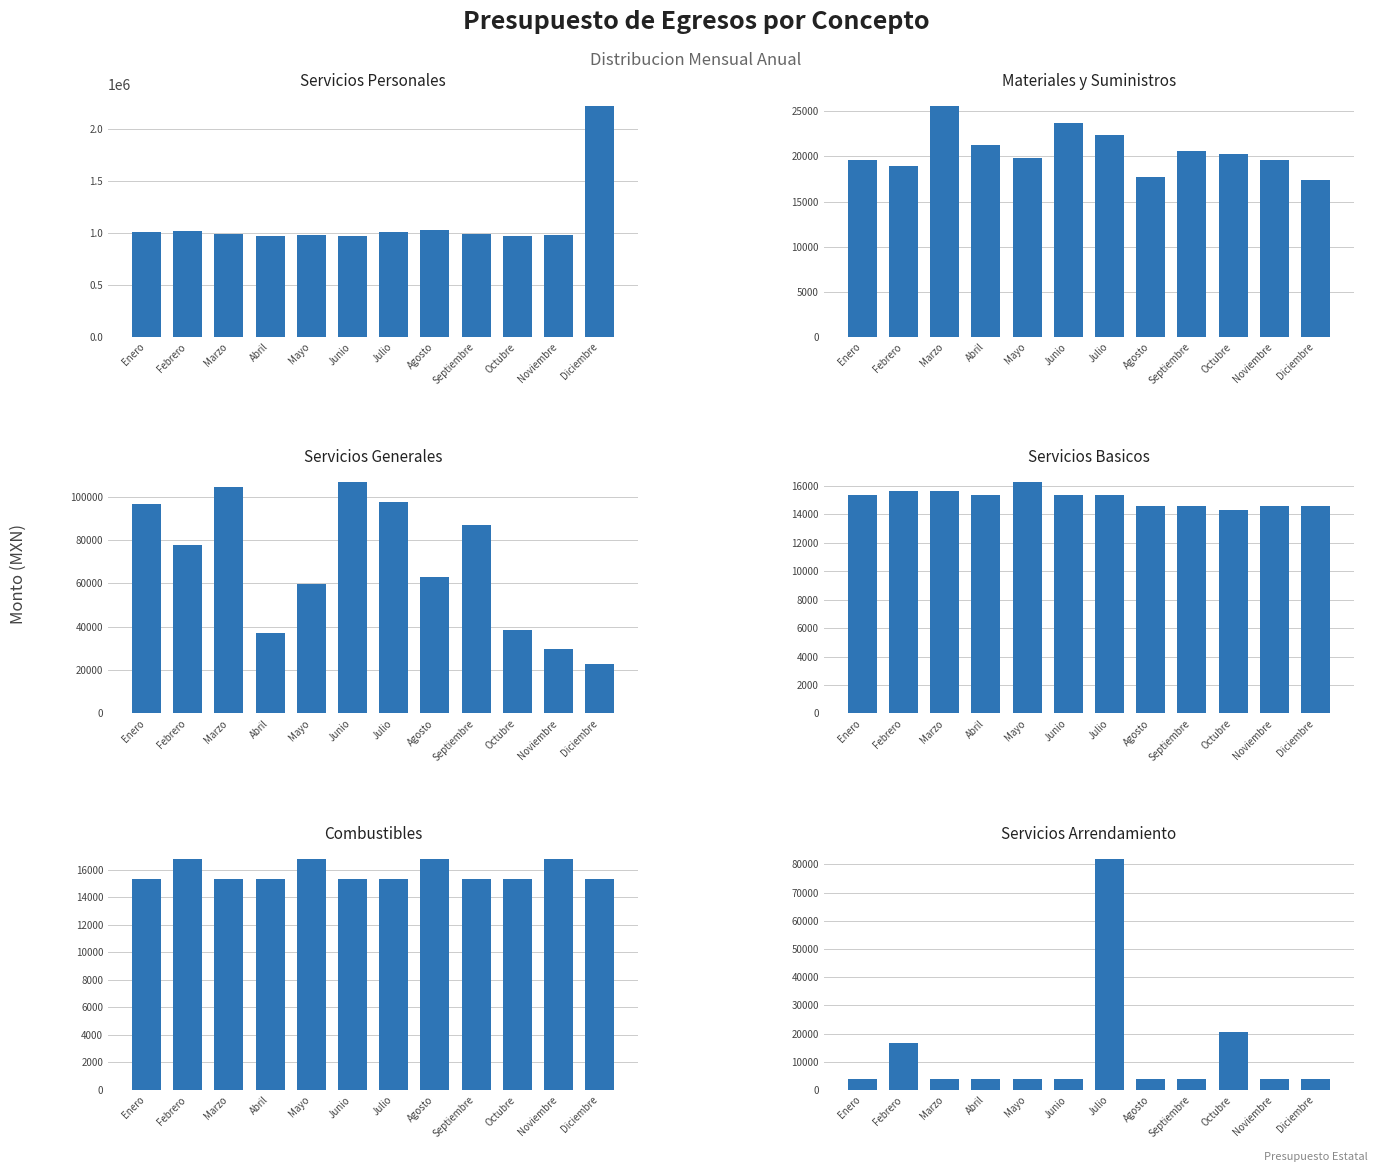

The Combustibles series shows 16800.0 at Agosto. True or false?

True